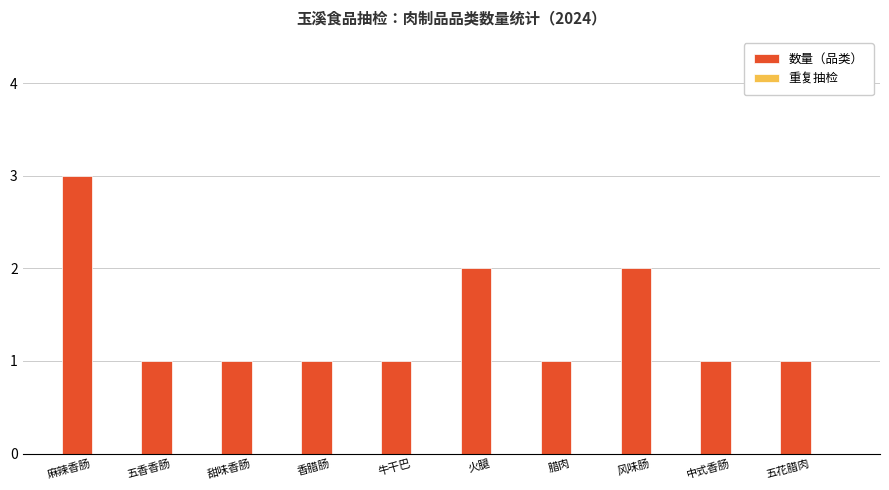

What is the label of the 10th bar from the right?

麻辣香肠